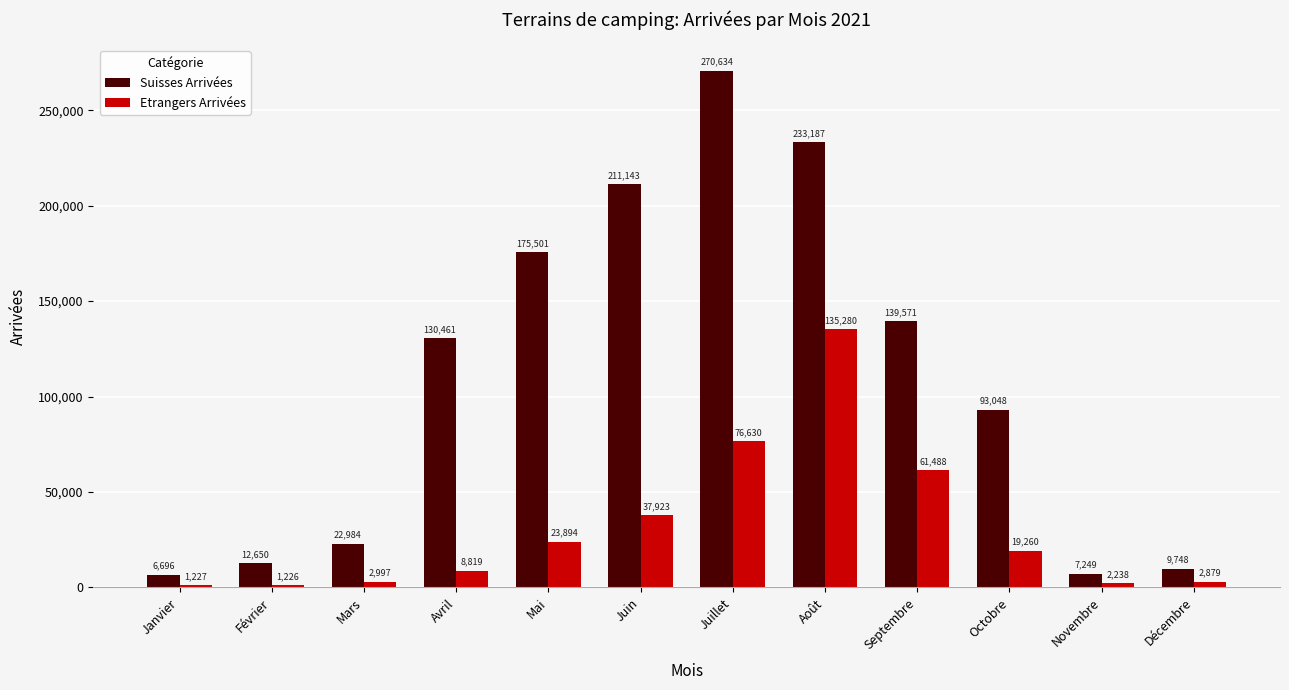

What is the value of the Etrangers Arrivées bar at the 9th from the left?

61488